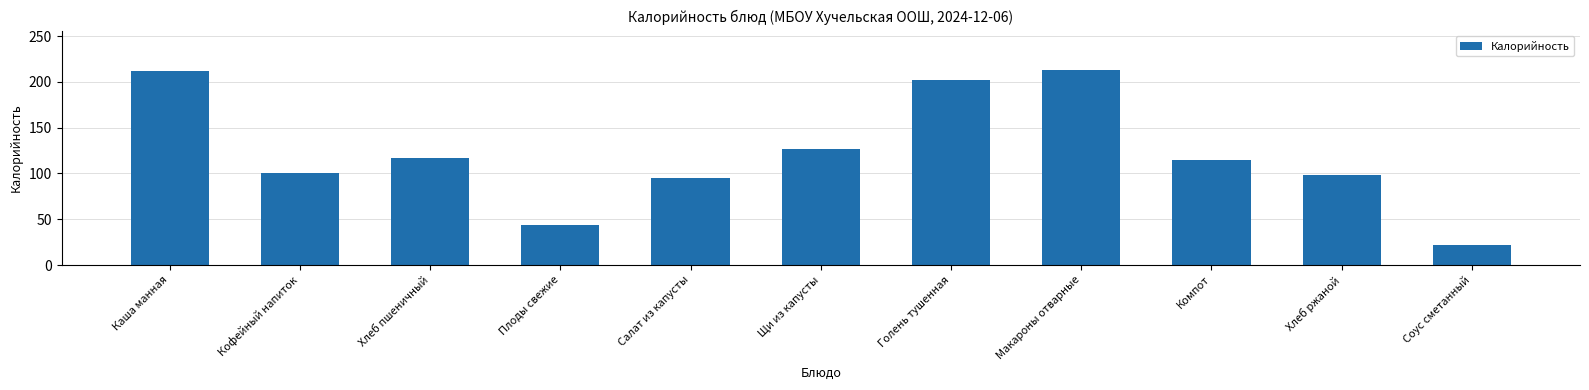

What position from the left is Голень тушенная?

7